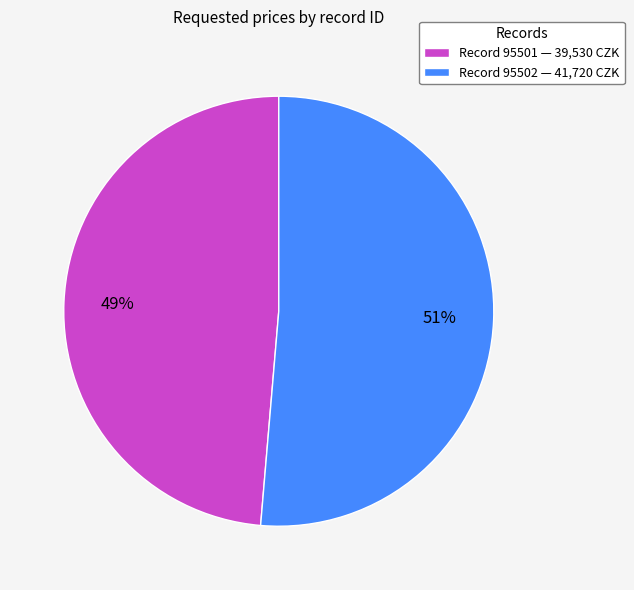

Rank the categories by value from lowest to highest.

Record 95501 — 39,530 CZK, Record 95502 — 41,720 CZK